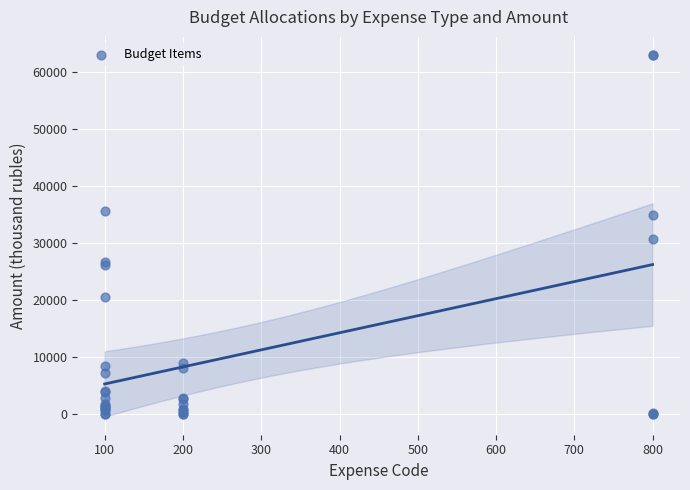

What Y value in the scatter plot is closest to 31493?

30721.0